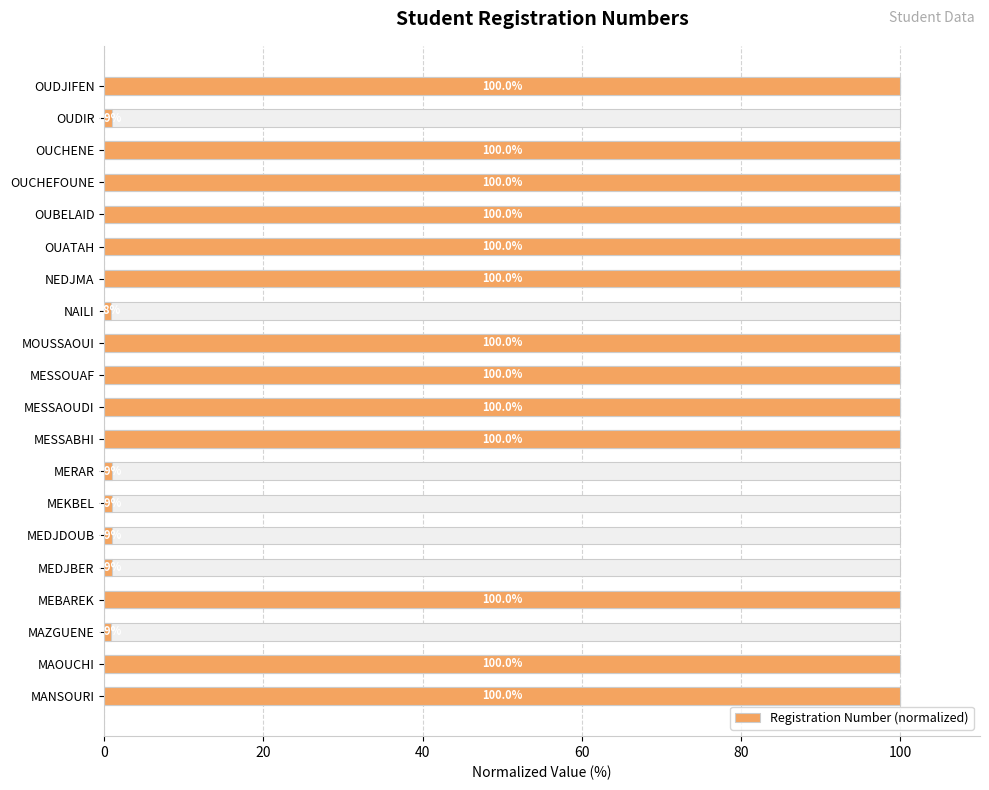

How many data points are less than 99?

7